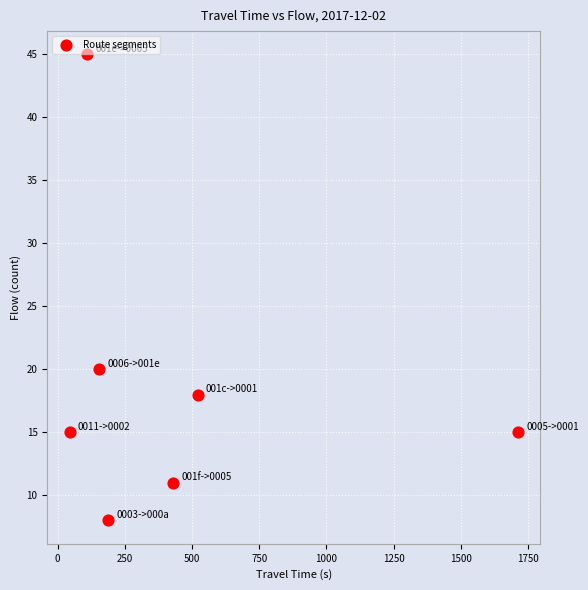

What is the average X value?

451